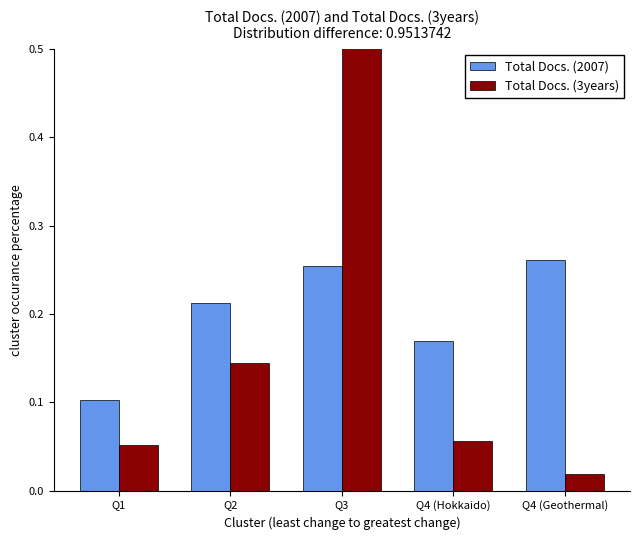

Between Q3 and Q4 (Hokkaido), which is larger?

Q3